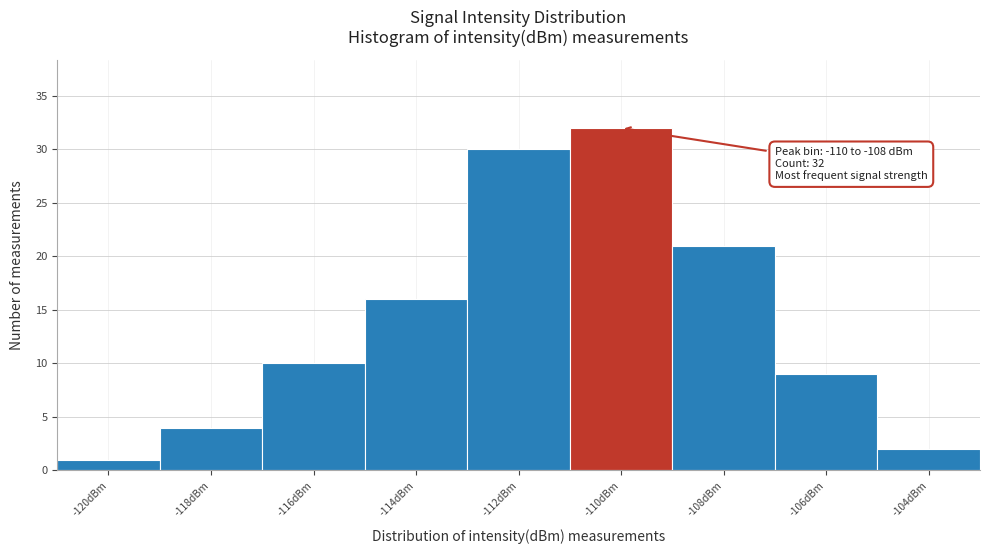

Reading left to right, list all the values displayed in this chart.

-120dBm=1	-118dBm=4	-116dBm=10	-114dBm=16	-112dBm=30	-110dBm=32	-108dBm=21	-106dBm=9	-104dBm=2